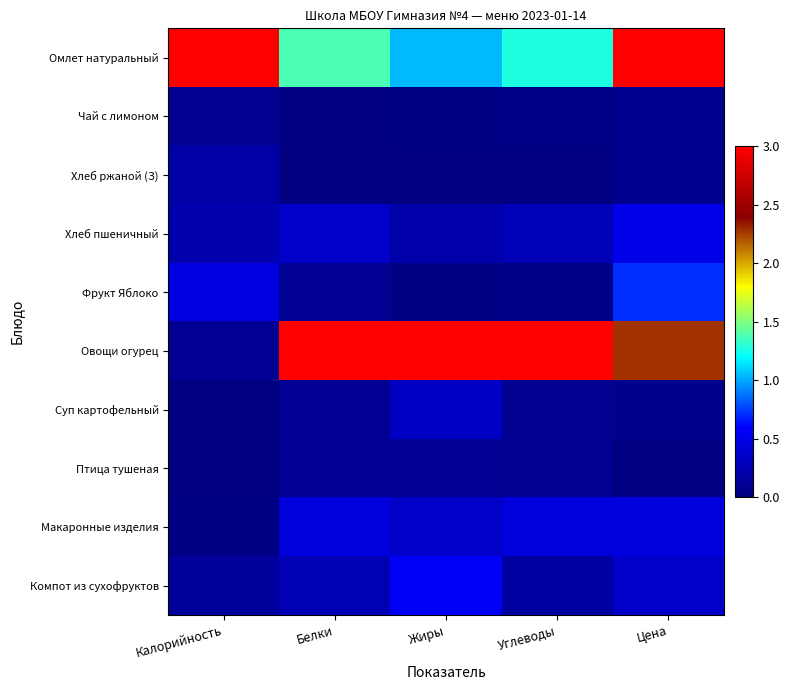

Which has a higher value, Белки or Калорийность?

Калорийность